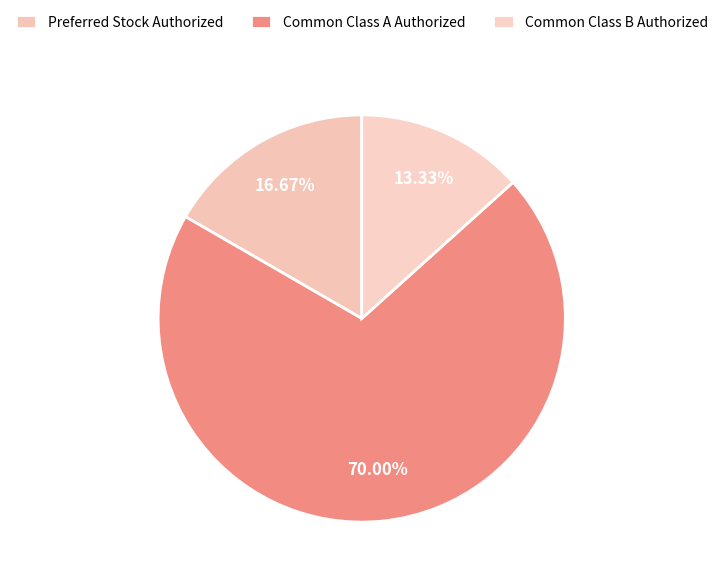

How many segments does this pie chart have?

3